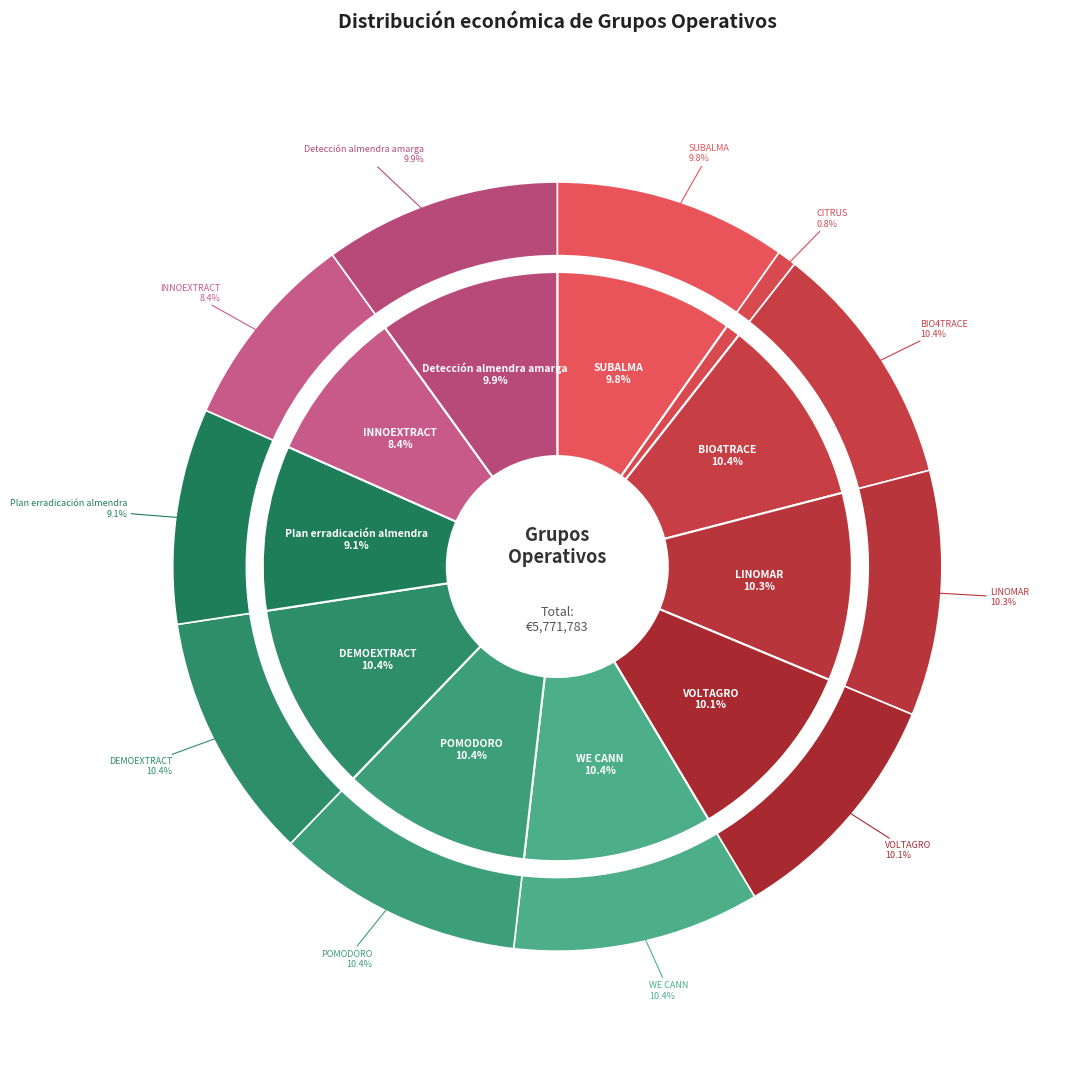

What is the change in value from VOLTAGRO to POMODORO?

+14080